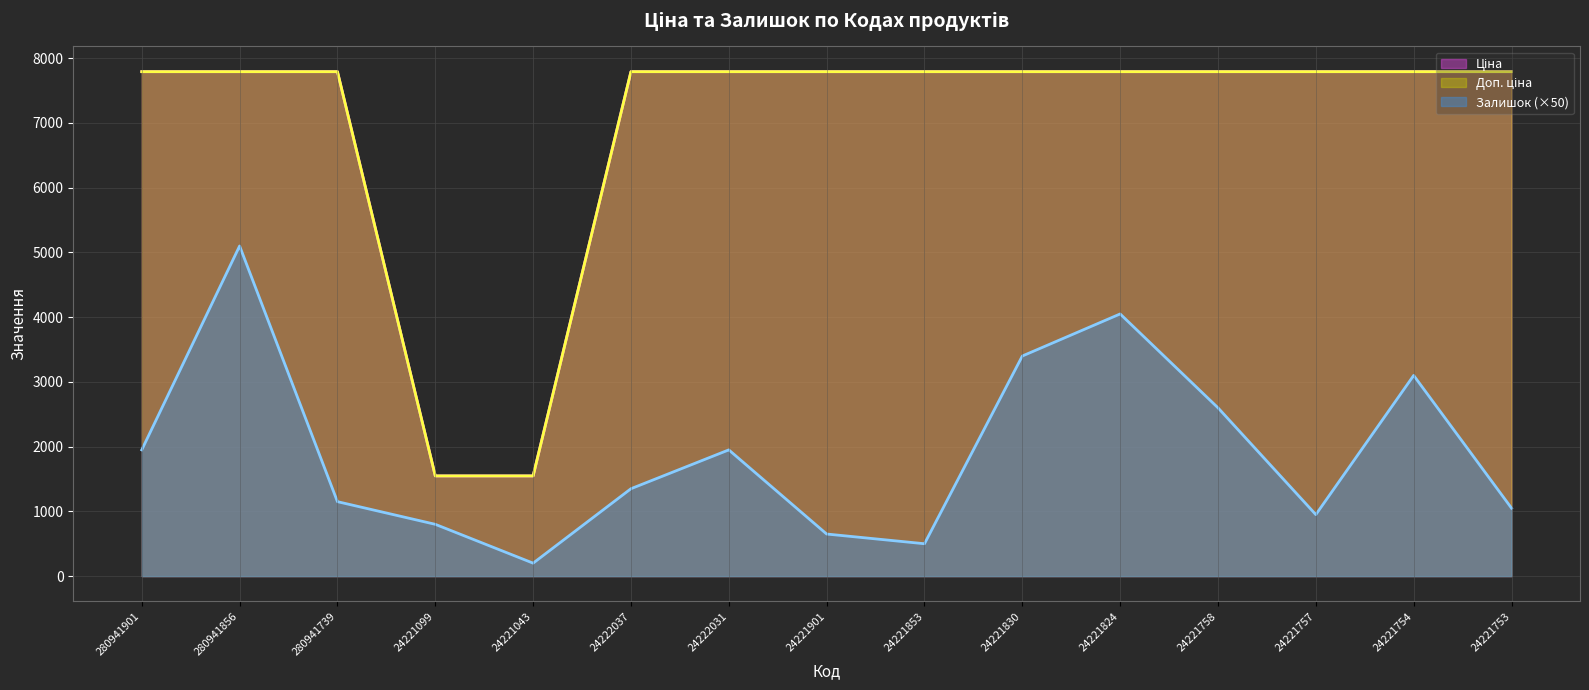

What is the label of the 11th point from the right?

24221043